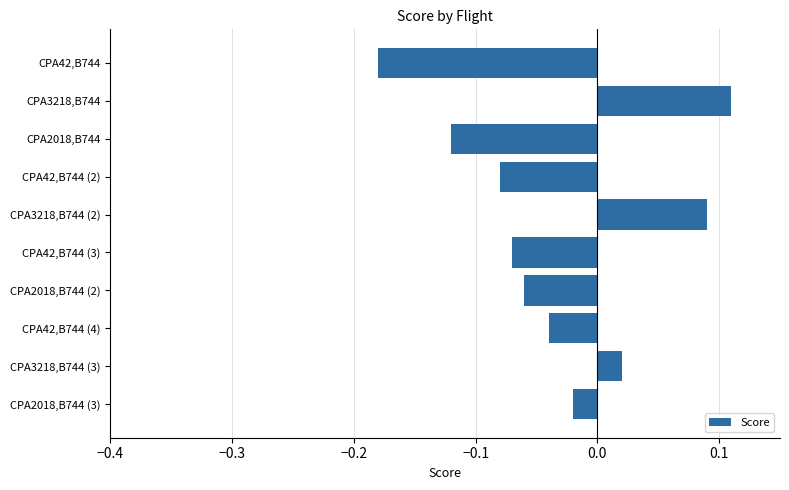

Count the number of values greater than 0.

3